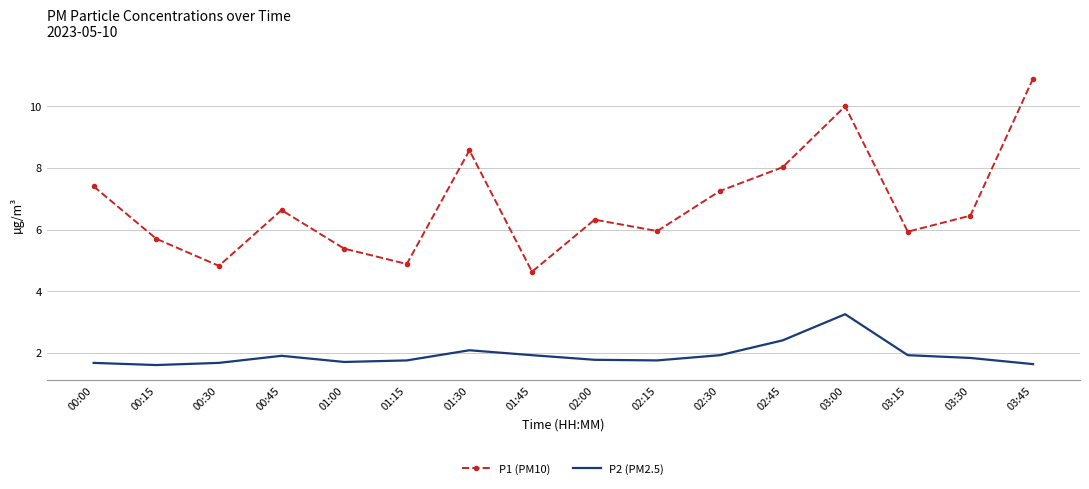

What is the difference between the P1 (PM10) values at 02:00 and 03:15?

0.4